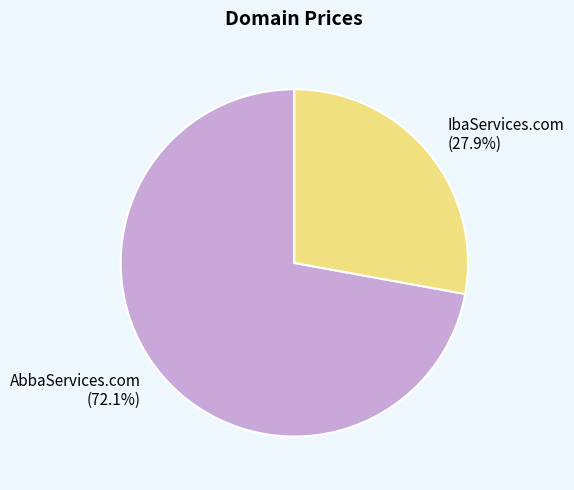

Approximately how many times larger is the value at IbaServices.com compared to AbbaServices.com?

0.4